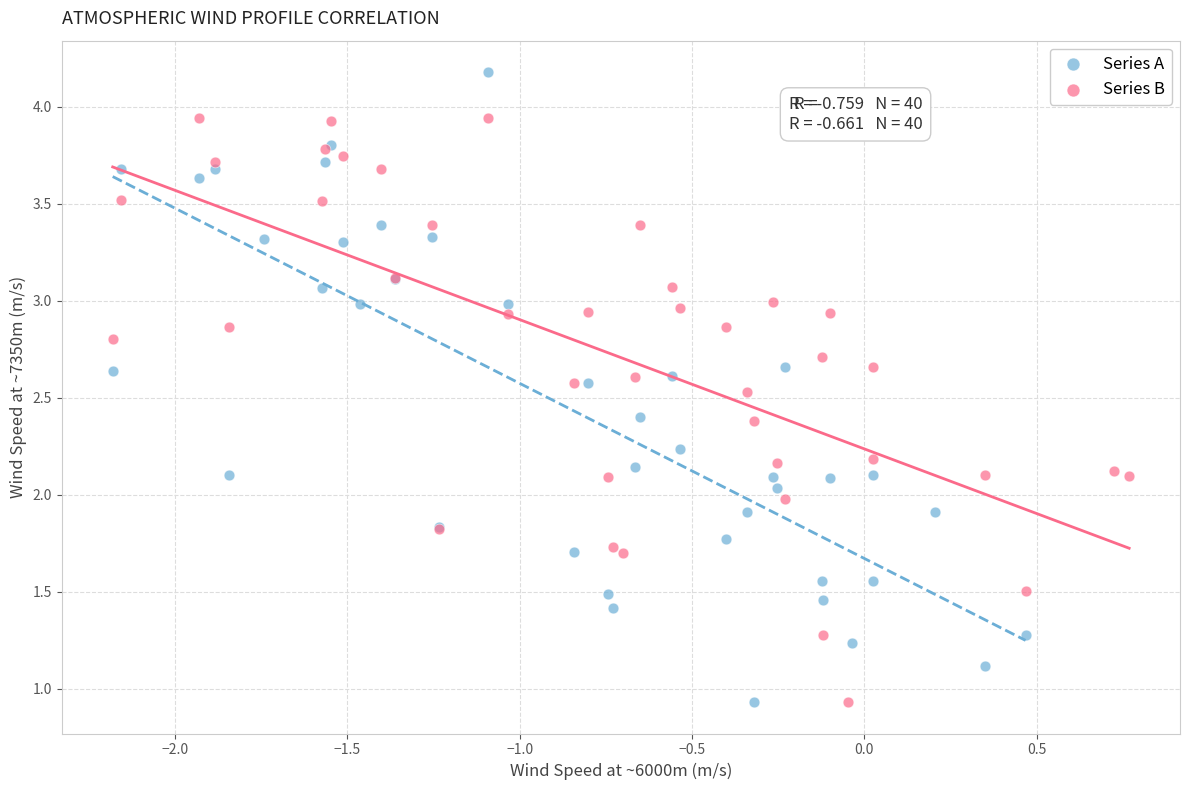

Which series has the widest spread of Y values?

Series A